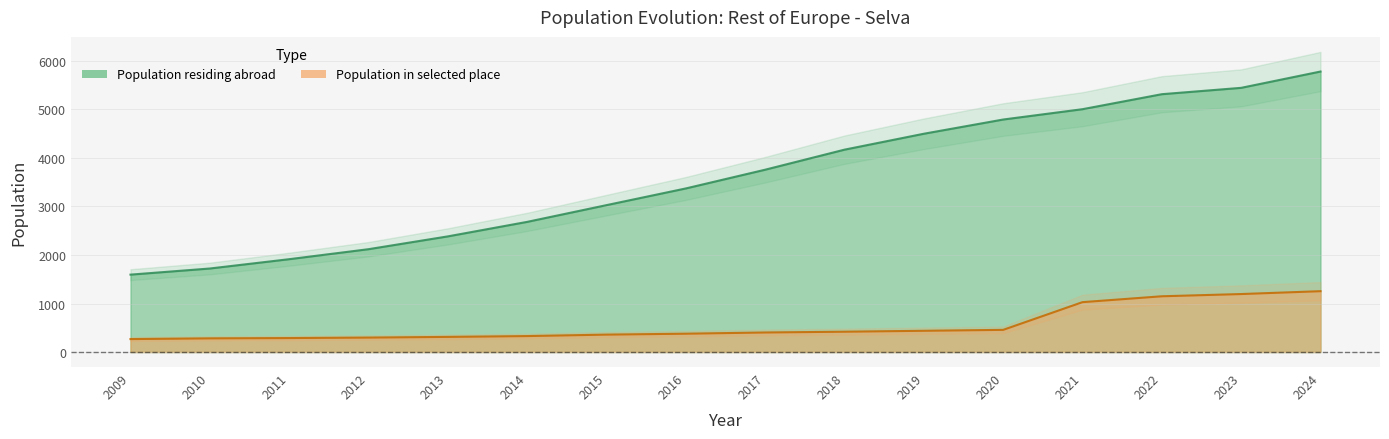

What is the maximum value for Population residing abroad?

5780